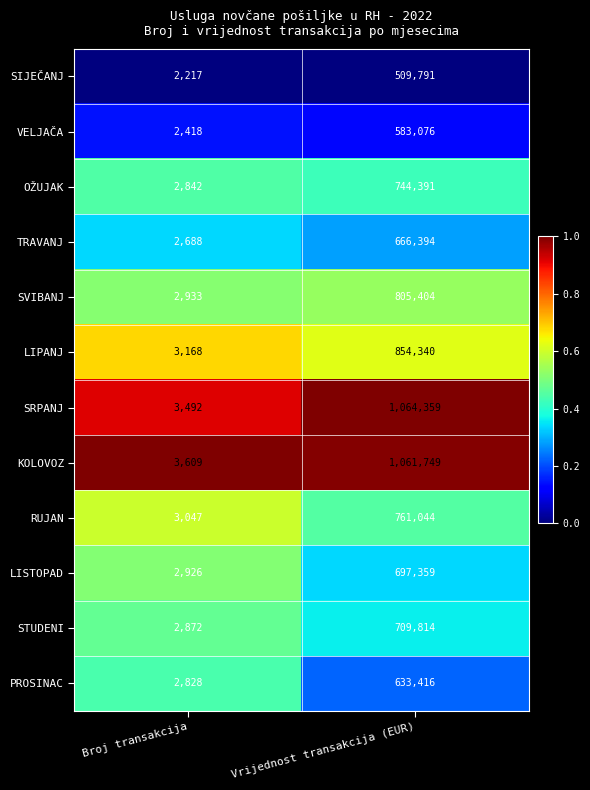

The value of SIJEČANJ at Vrijednost transakcija (EUR) is 707880. True or false?

False